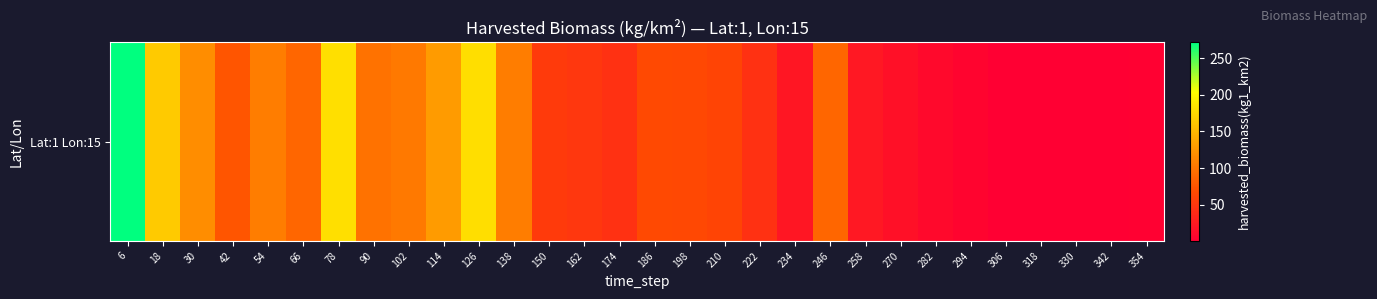

Count the number of categories in the chart.

30